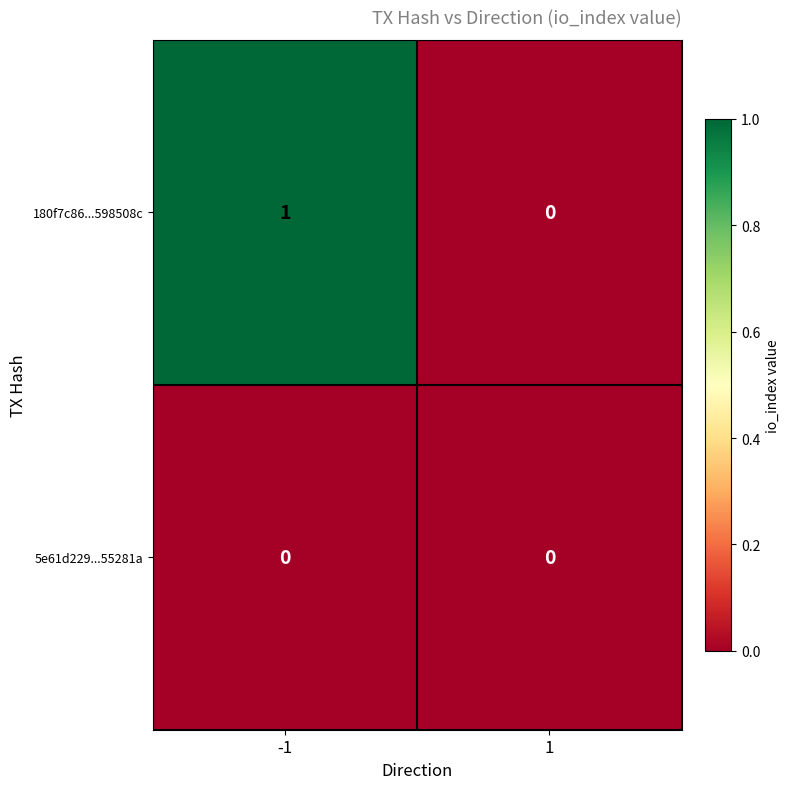

Rank the series by their average value, from lowest to highest.

5e61d229...55281a, 180f7c86...598508c